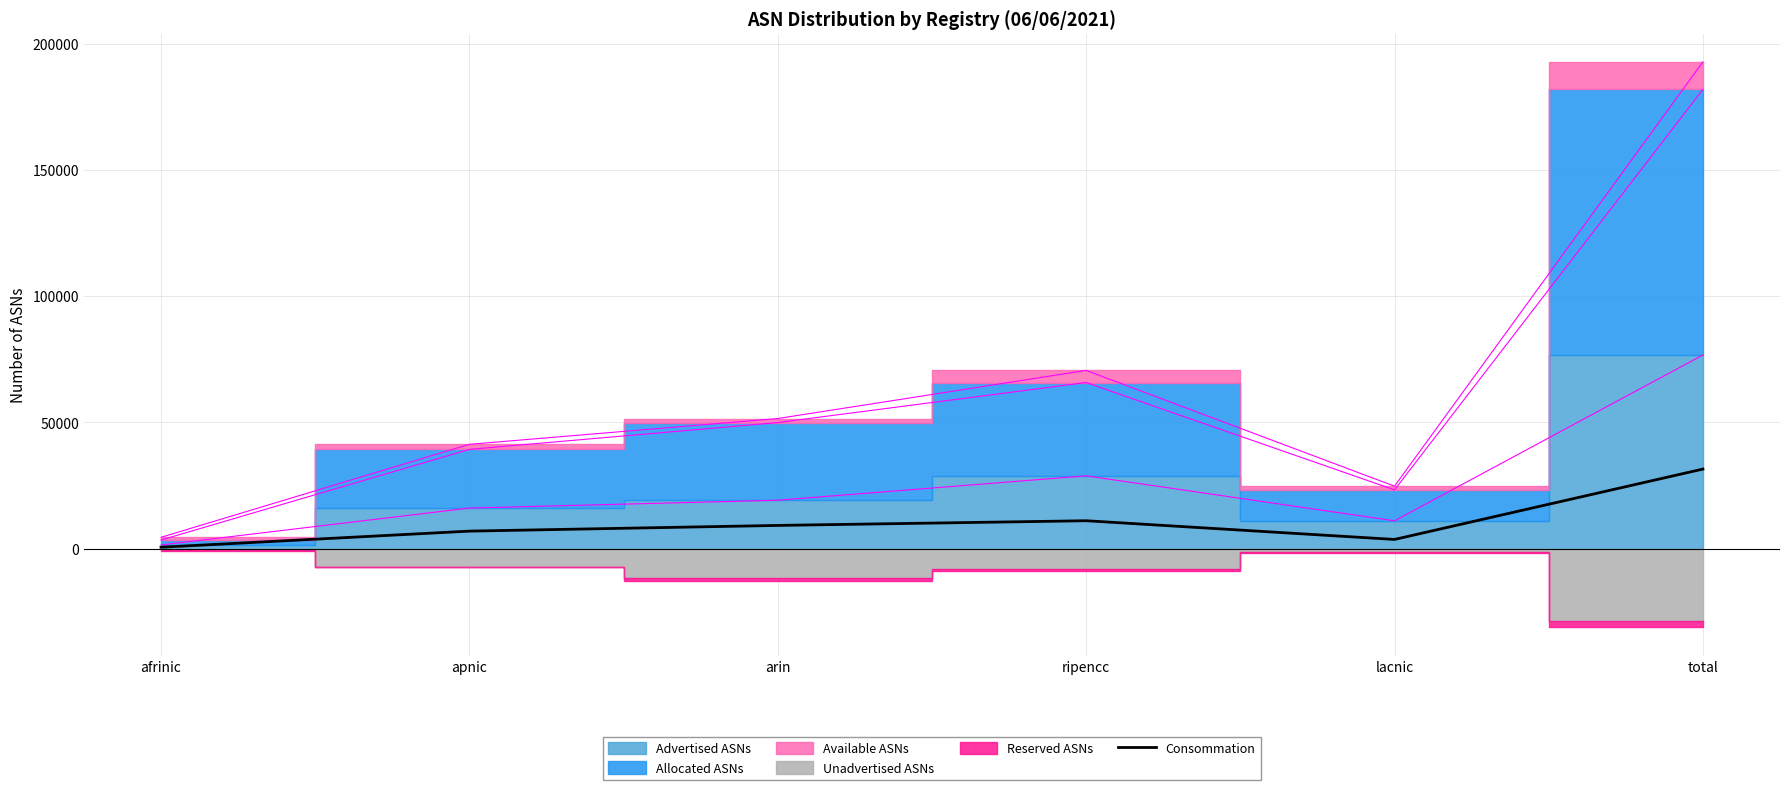

Reading left to right, extract all data points from this chart.

afrinic=587.4	apnic=6971.7	arin=9228.9	ripencc=11084.7	lacnic=3675.3	total=31548.0